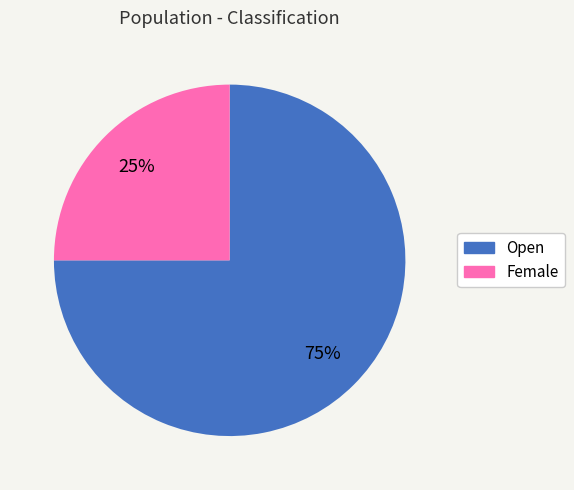

Which has a higher value, Female or Open?

Open